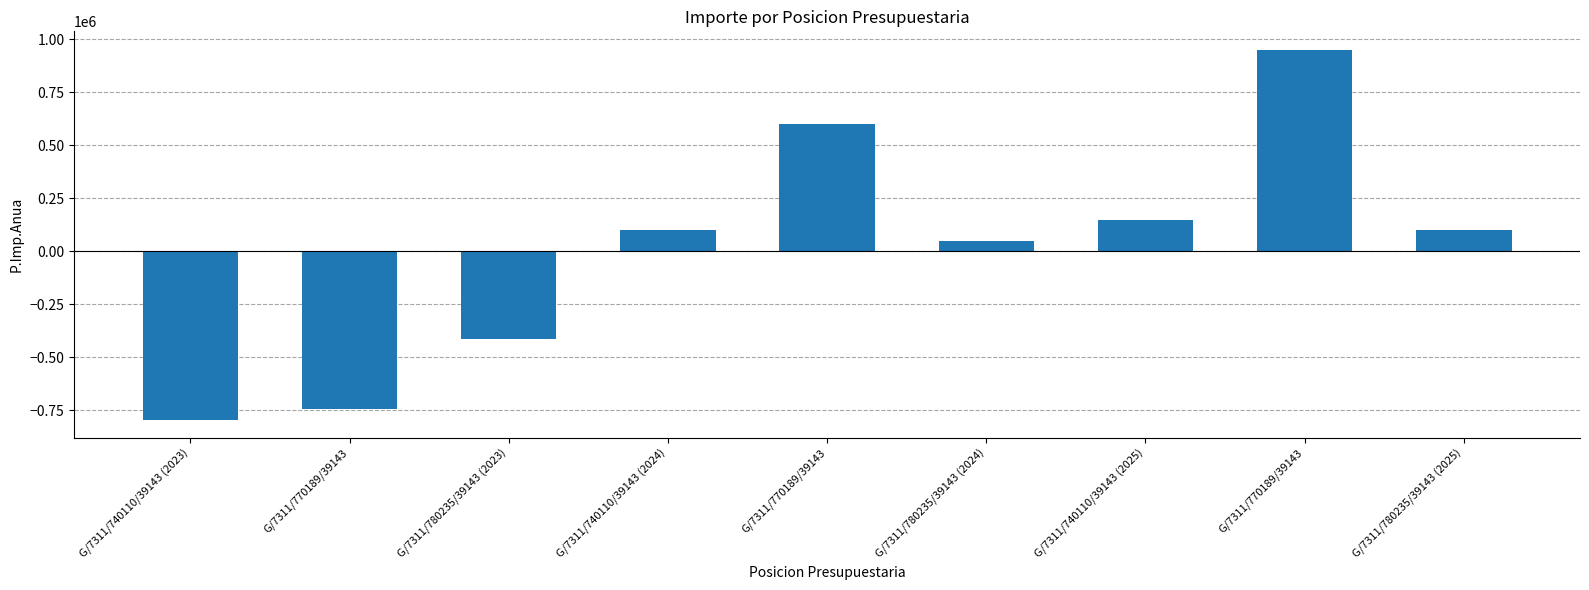

How many categories are shown in the chart?

9